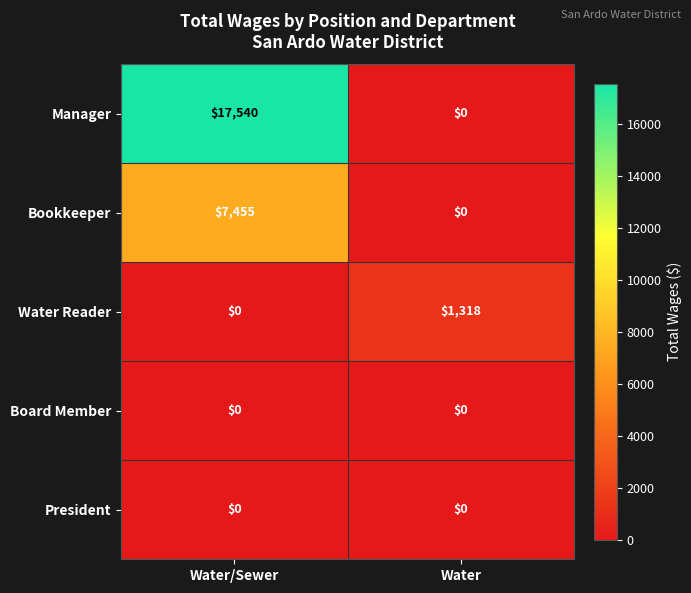

What value does the Bookkeeper series have at Water/Sewer?

7455